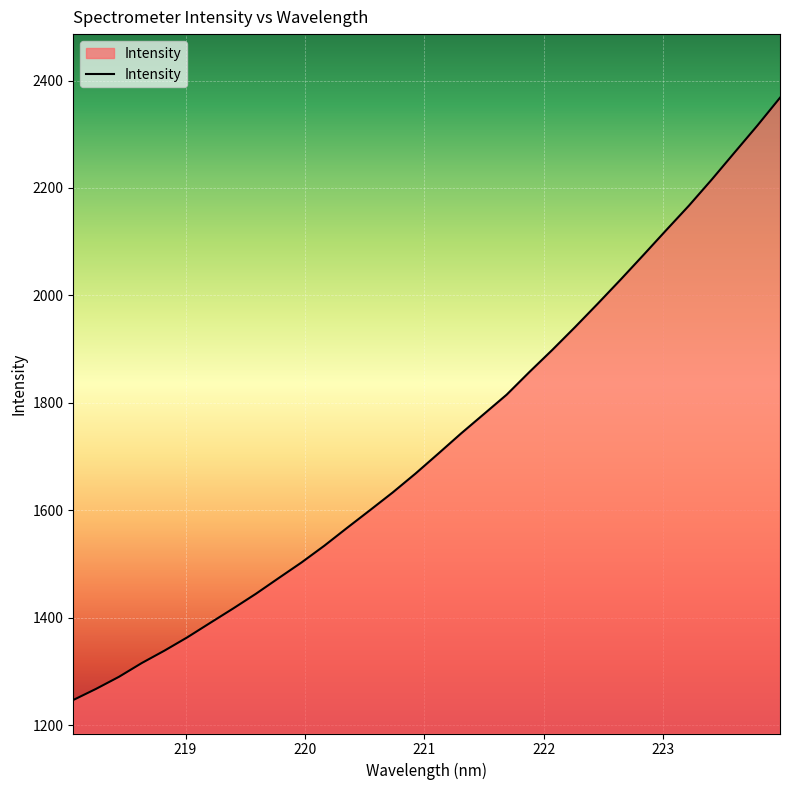

What is the minimum value shown in the chart?

1247.1